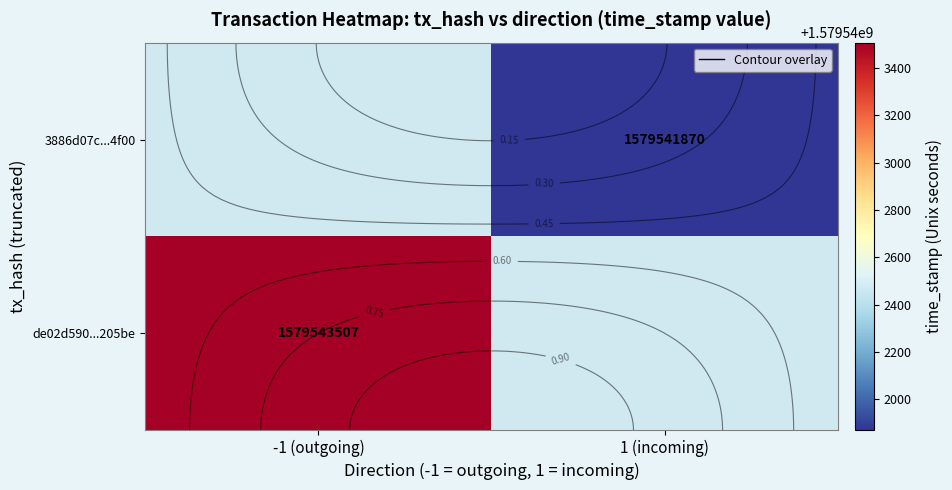

Where is de02d590...205be nearest to the value 1579543507?

-1 (outgoing)